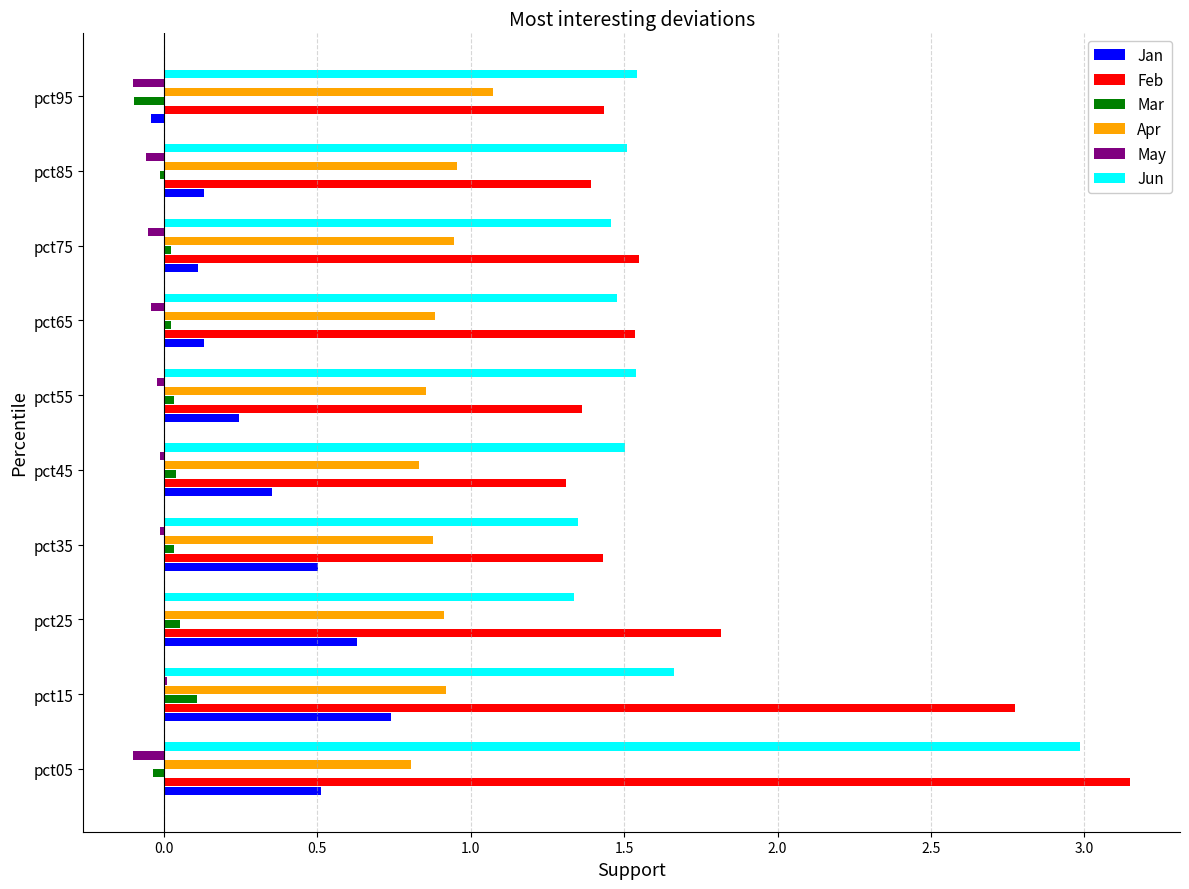

At which label is Apr closest to 0?

pct05